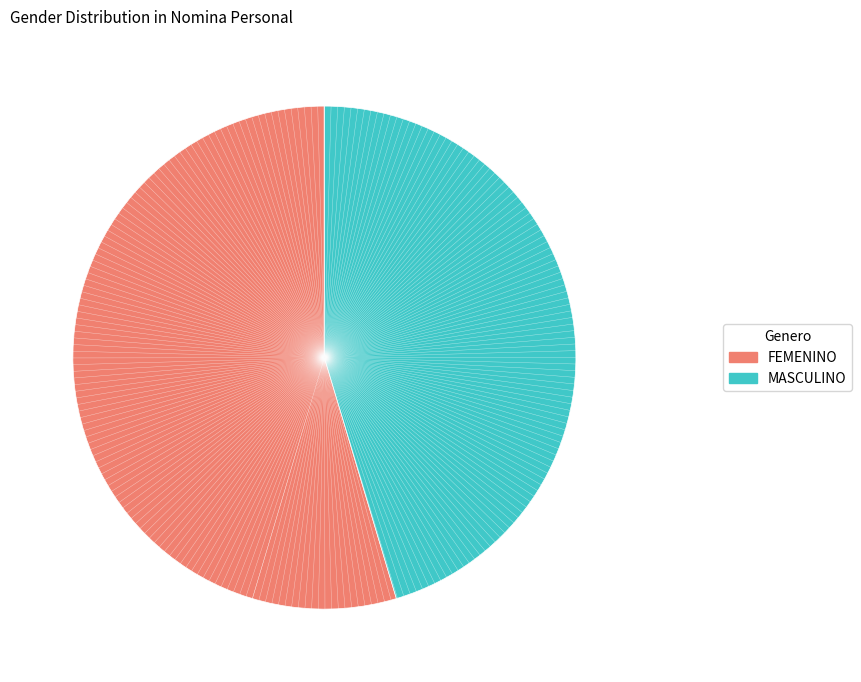

Is it true that MASCULINO is 45% of the pie?

True